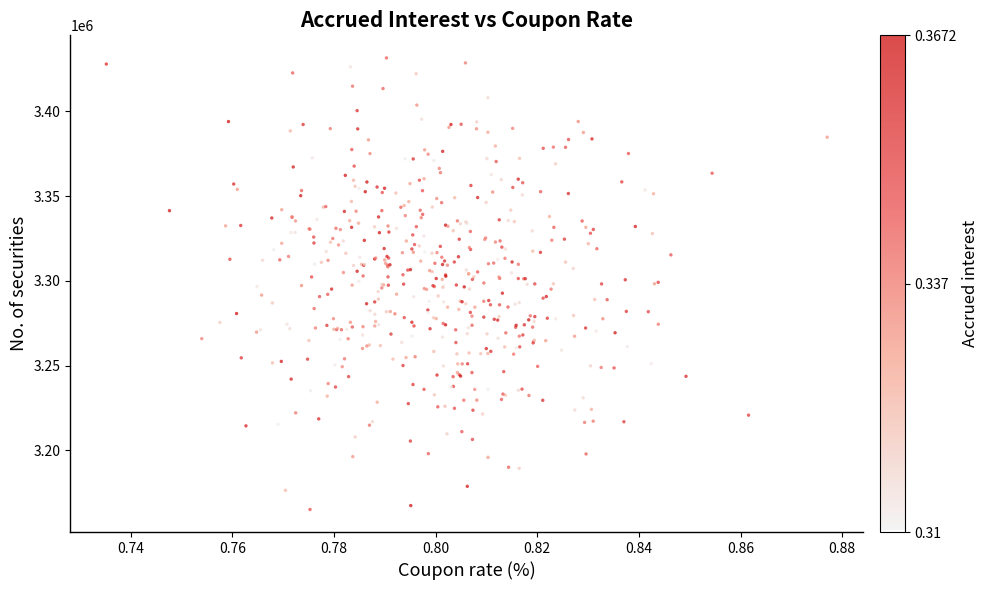

What is the range of Y values (max minus min)?

266463.4